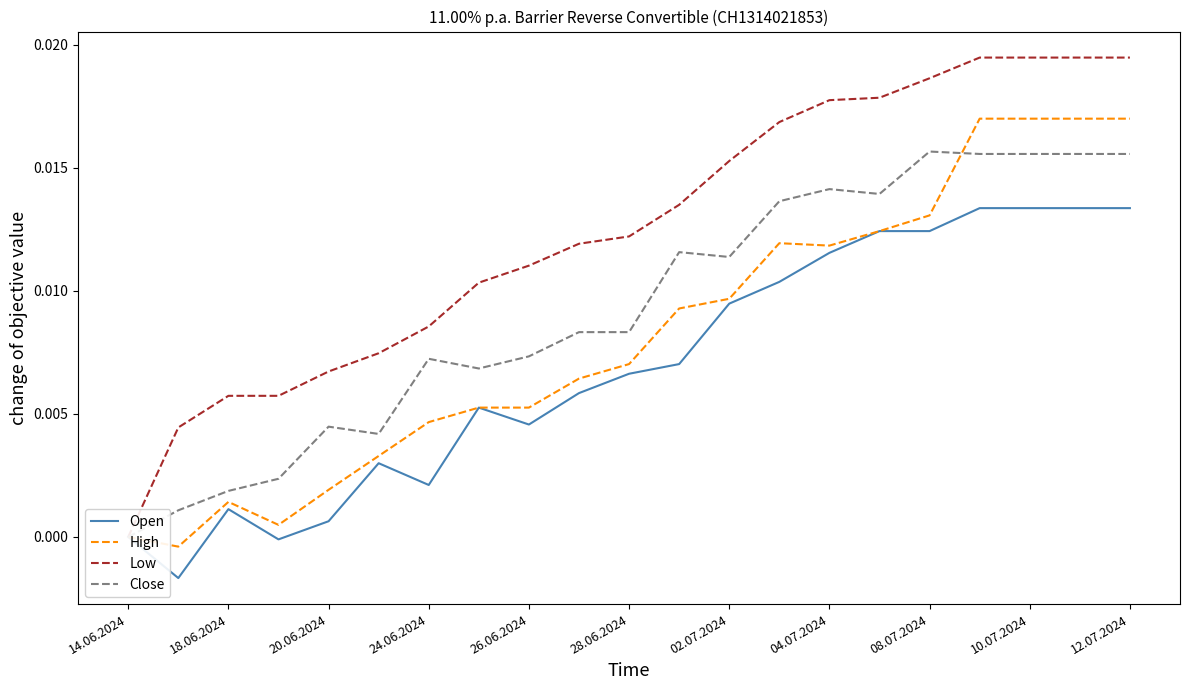

What is the label of the 1st point from the left?

14.06.2024